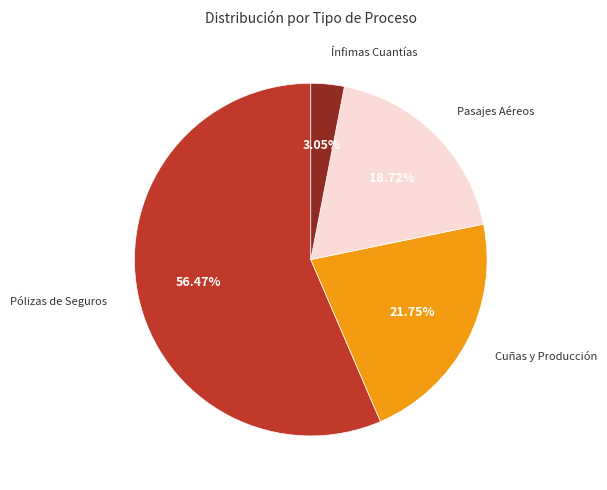

Count the number of slices in the pie.

4